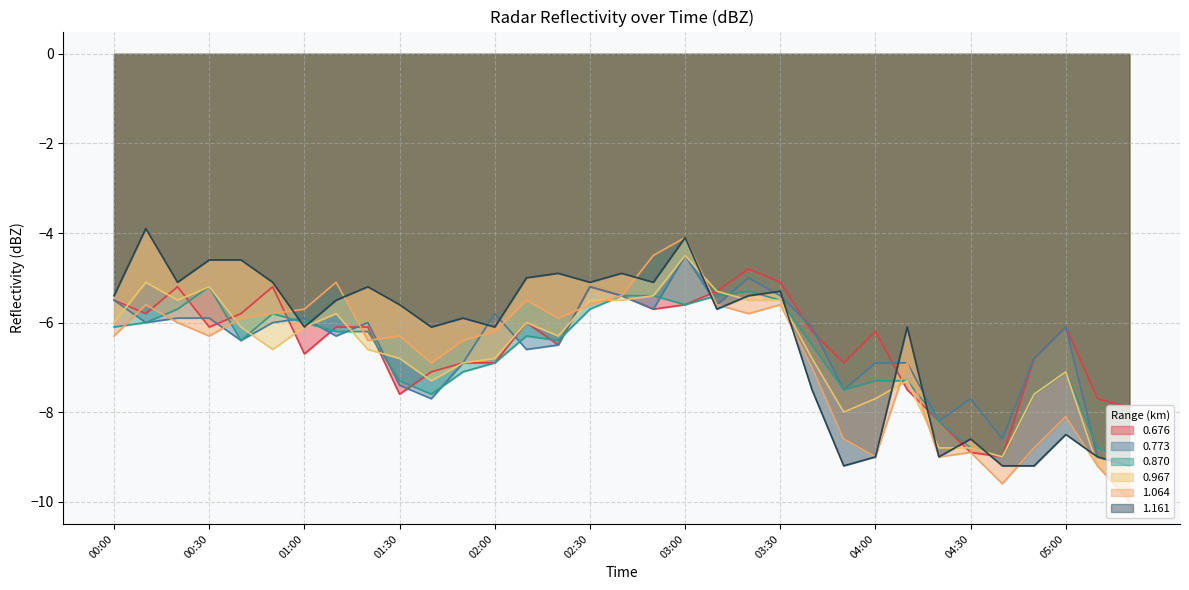

Which category has the lowest value in the 0.870 series?

04:40